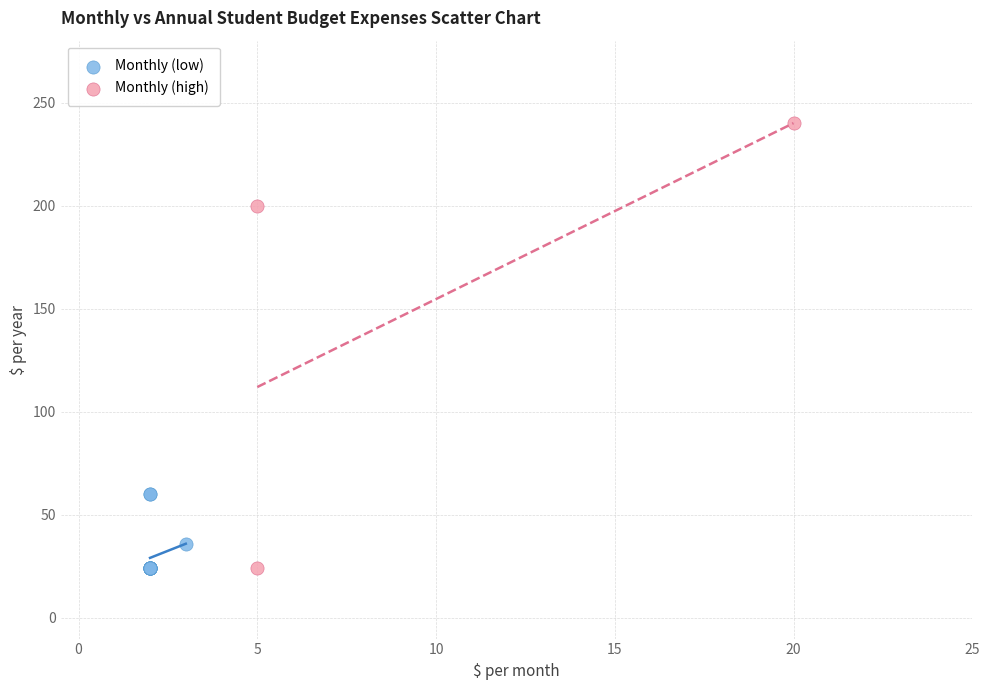

Which series contains the highest Y value?

Monthly (high)